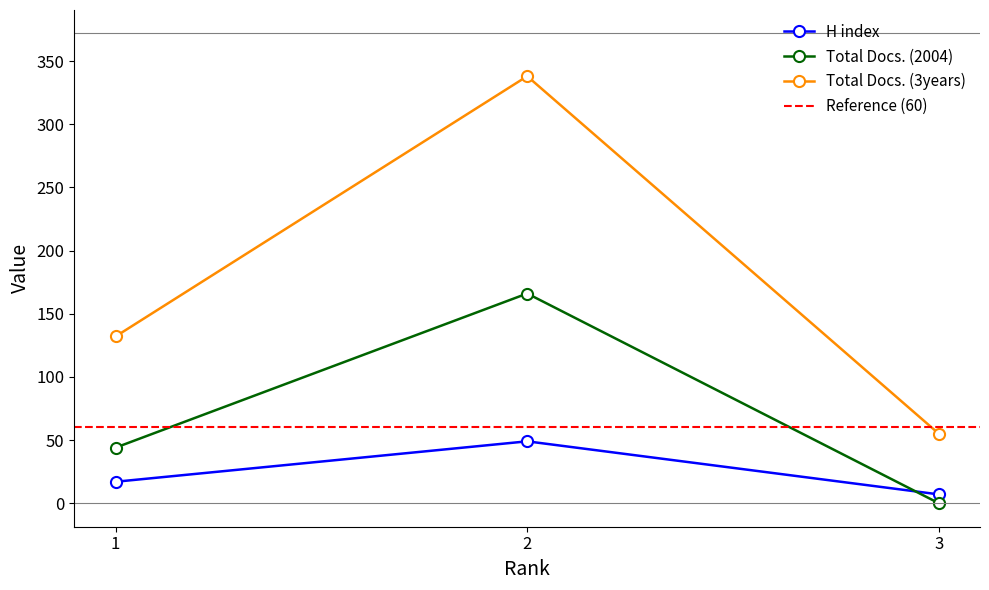

The Total Docs. (2004) series shows 60 at 1. True or false?

False